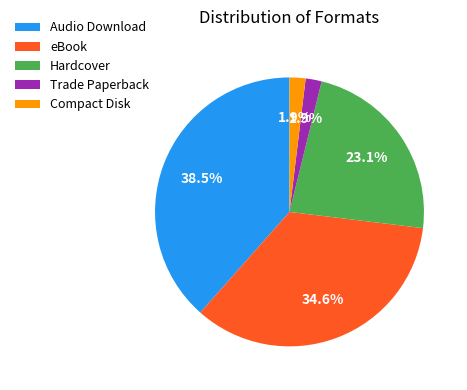

Which category has the biggest portion of the pie?

Audio Download